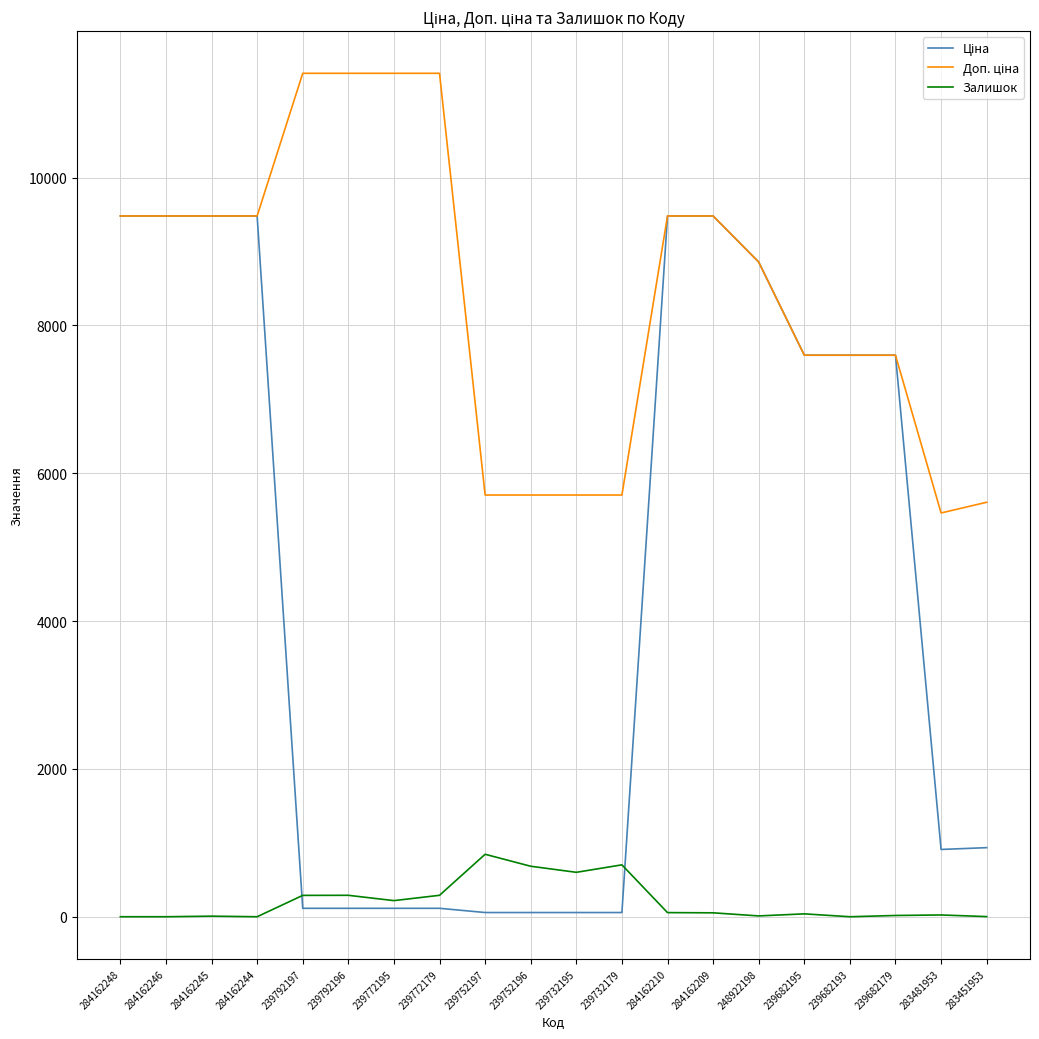

True or false: Залишок has more than 2 points higher than both neighbors.

True